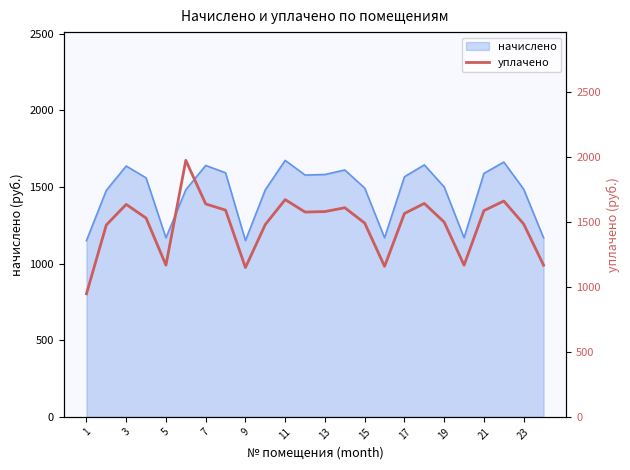

What is the sum of all values?

35491.8